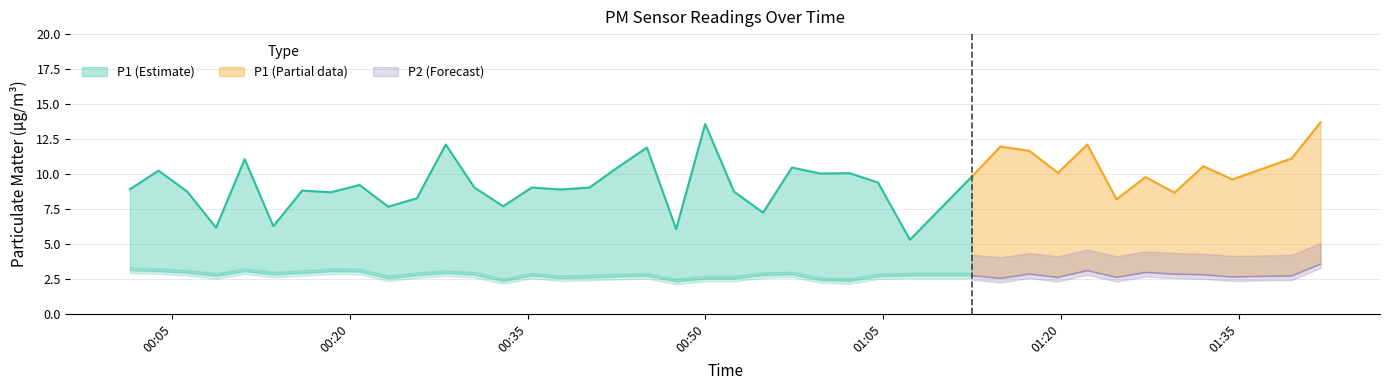

At how many categories does at least one series exceed 4?

40